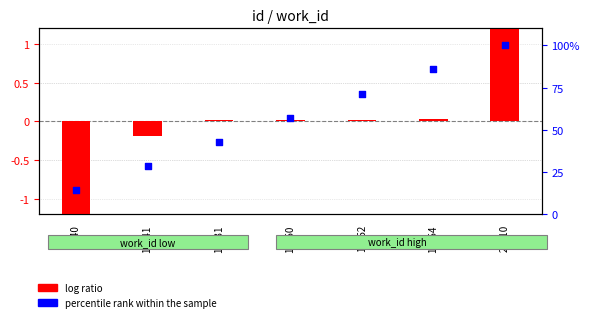

Is the value of percentile rank within the sample at 16150 greater than the value of log ratio at 16131?

Yes